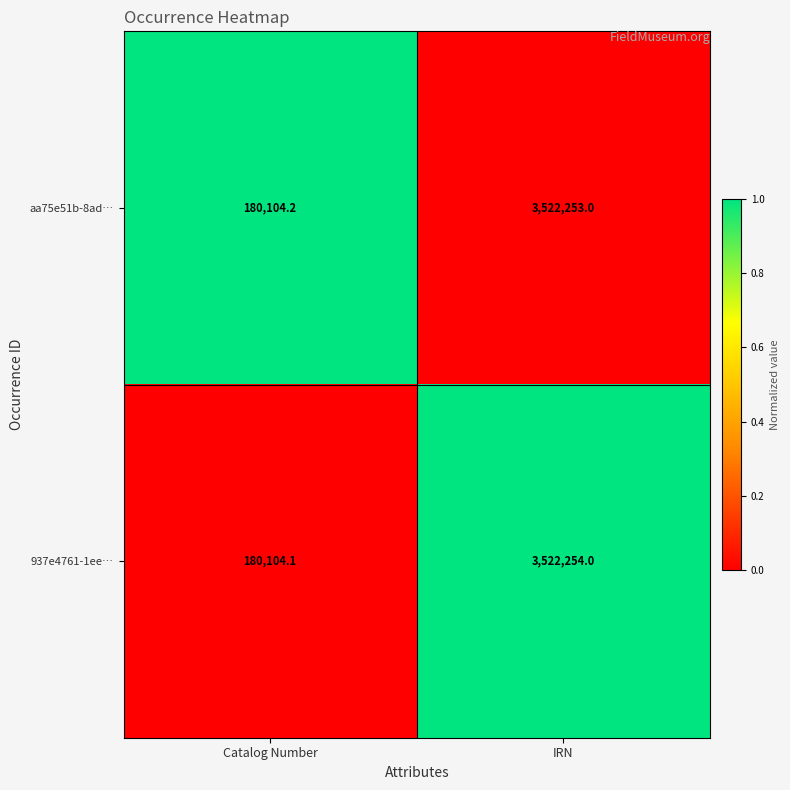

Between Catalog Number and IRN, which series saw the biggest shift?

937e4761-1ee…